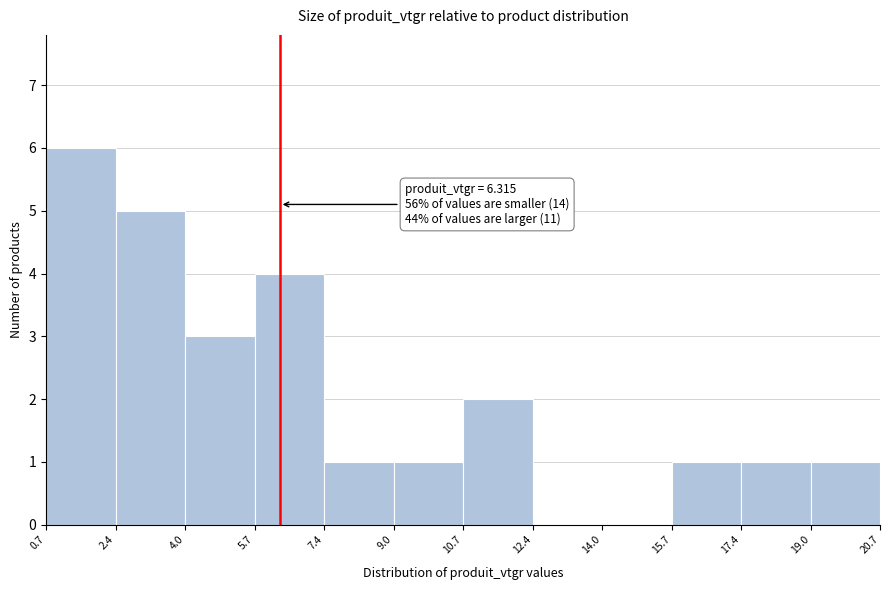

Over which range of the x-axis is the bar tallest?

0.7 to 2.4